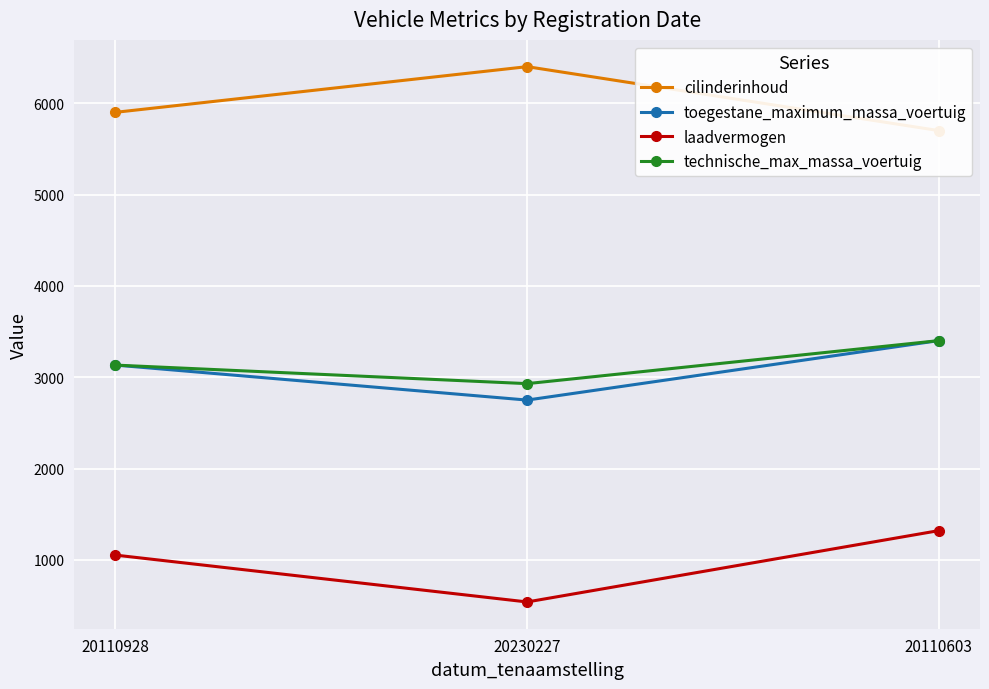

How many data points in laadvermogen are above 1053?

1